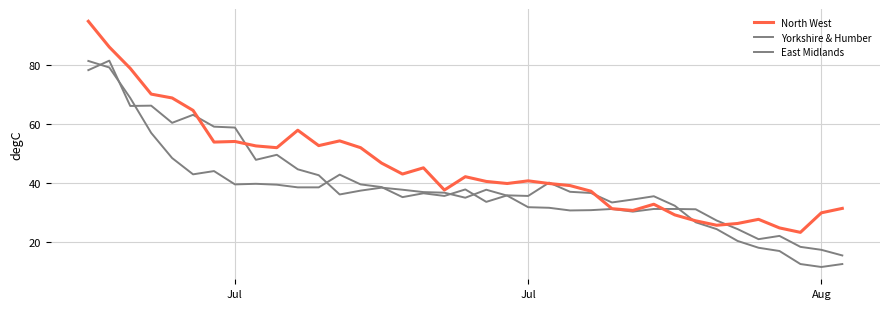

Does the chart display data point markers on the line(s)?

No